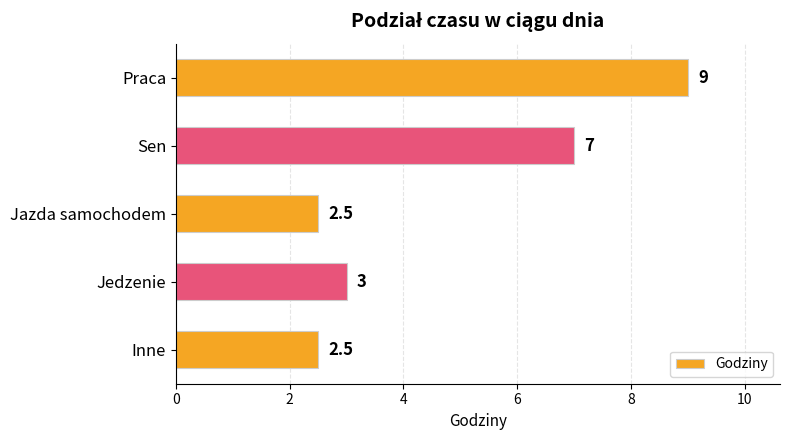

Is it true that the value at Jazda samochodem is 4.2?

False